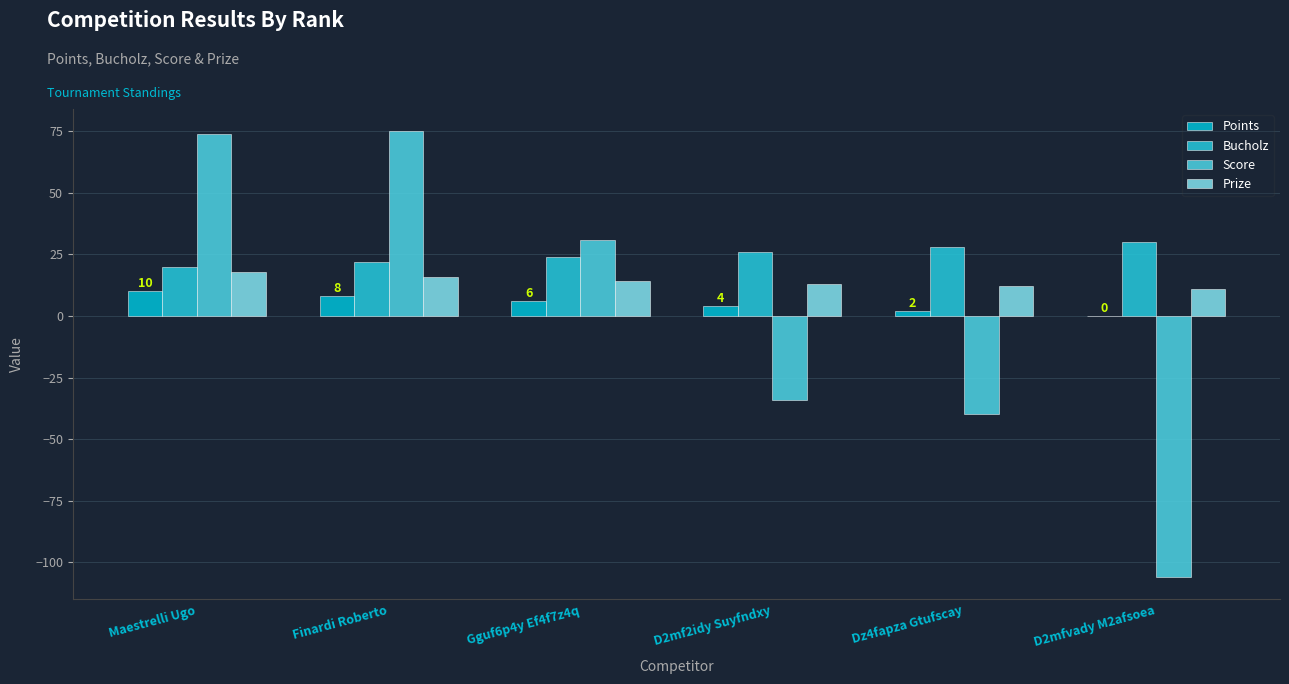

Count the number of data series in this chart.

4